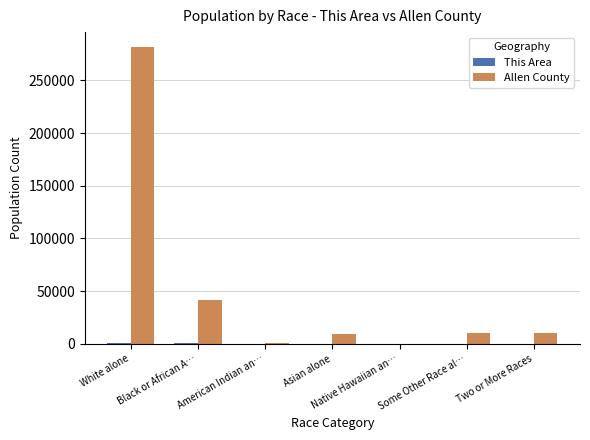

Which series has the largest total across all categories?

Allen County